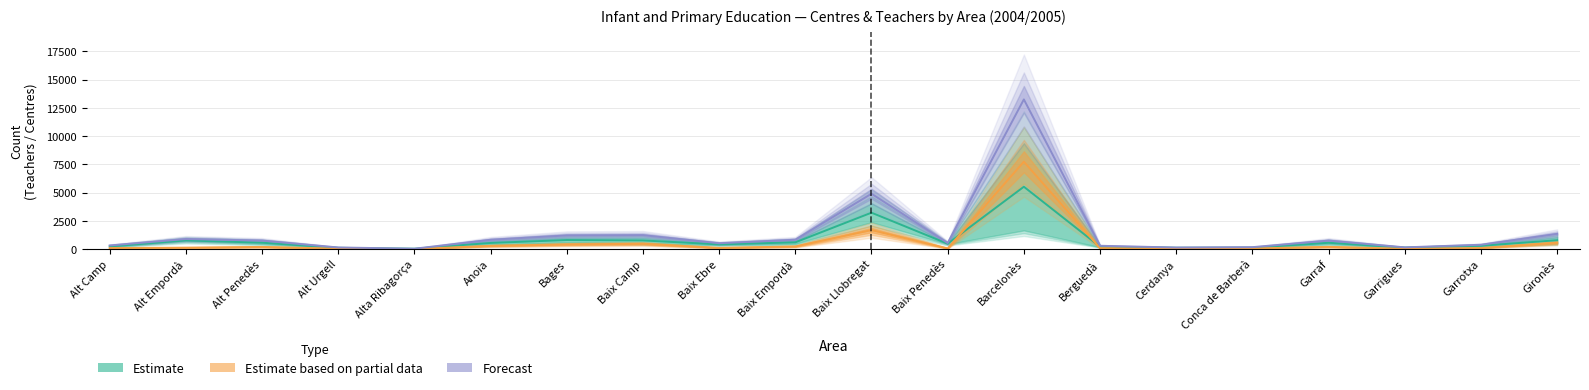

Which has a higher value, Conca de Barberà or Garrigues?

Garrigues